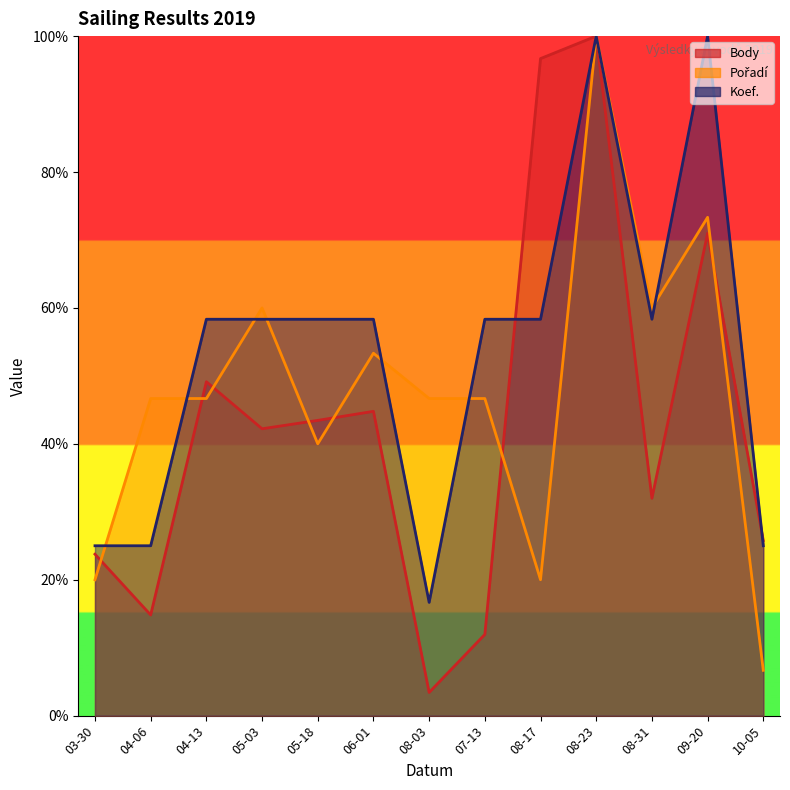

What is the label of the 4th point from the left?

05-03